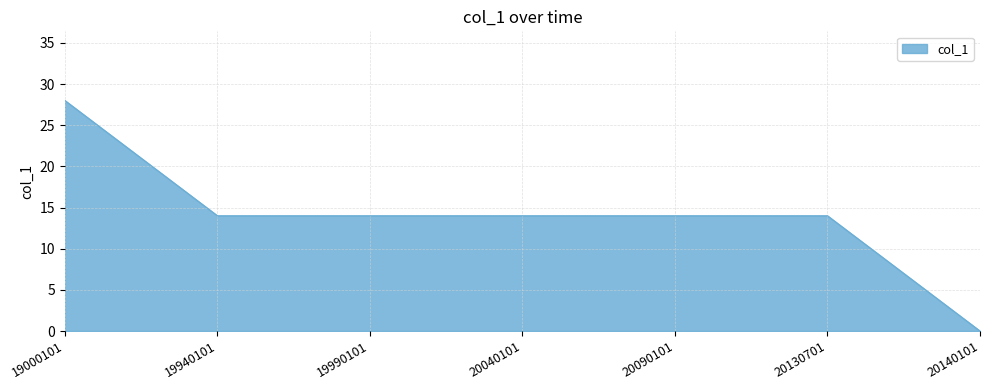

Reading left to right, extract all data points from this chart.

28	14	14	14	14	14	0